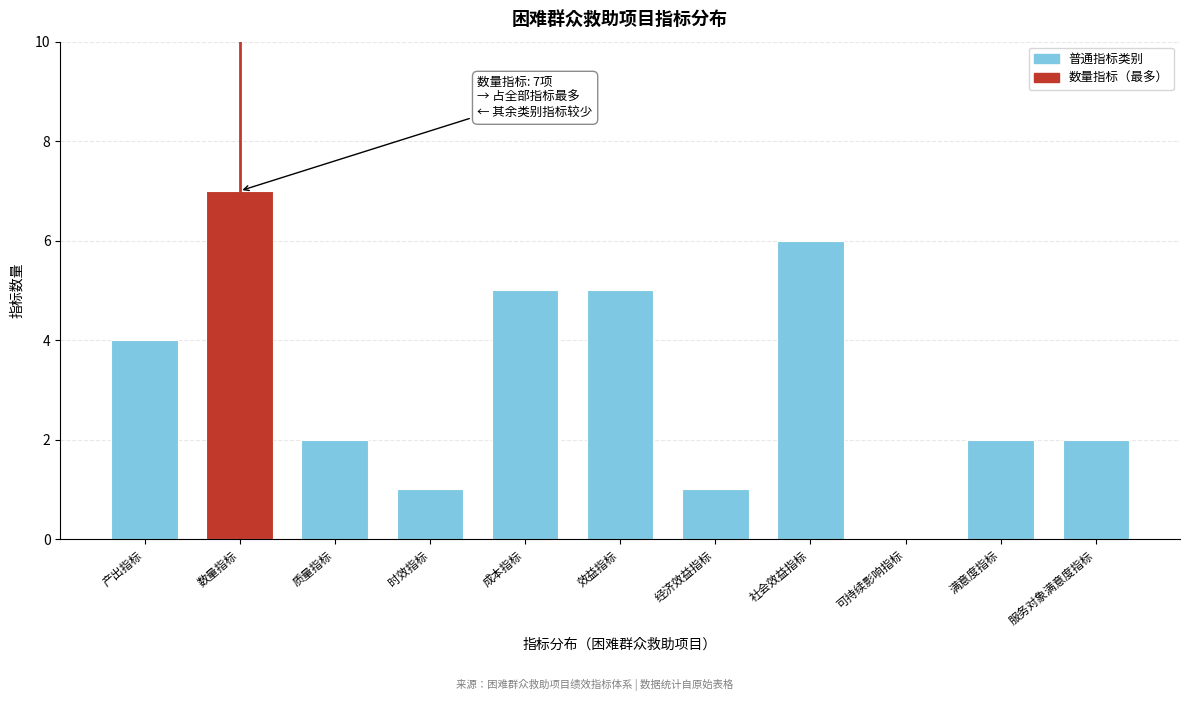

Reading left to right, extract all data points from this chart.

产出指标=4	数量指标=7	质量指标=2	时效指标=1	成本指标=5	效益指标=5	经济效益指标=1	社会效益指标=6	可持续影响指标=0	满意度指标=2	服务对象满意度指标=2